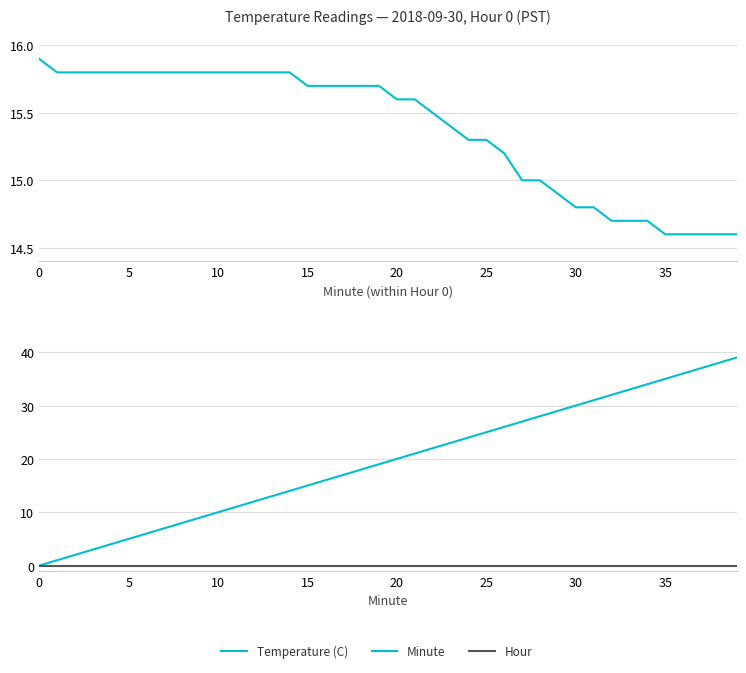

The value of Temperature (C) at 16 is 26.9. True or false?

False